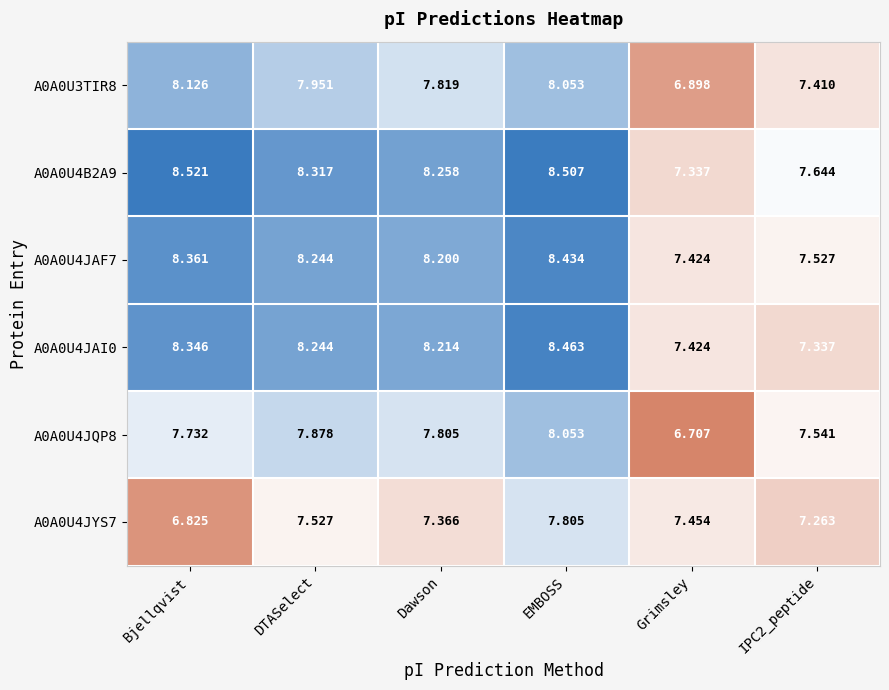

Where is A0A0U4JAF7 nearest to the value 7?

Grimsley